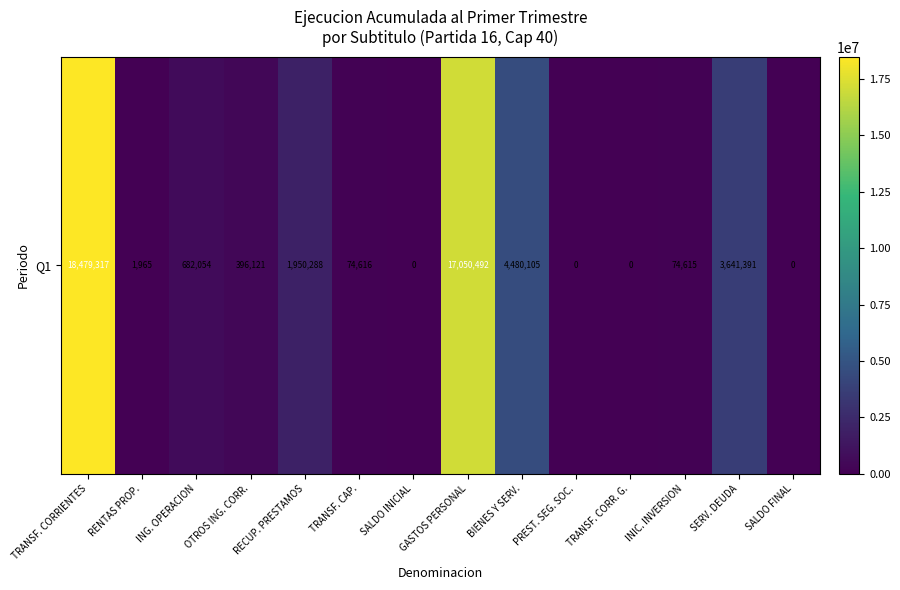

How many values are below 396121?

7